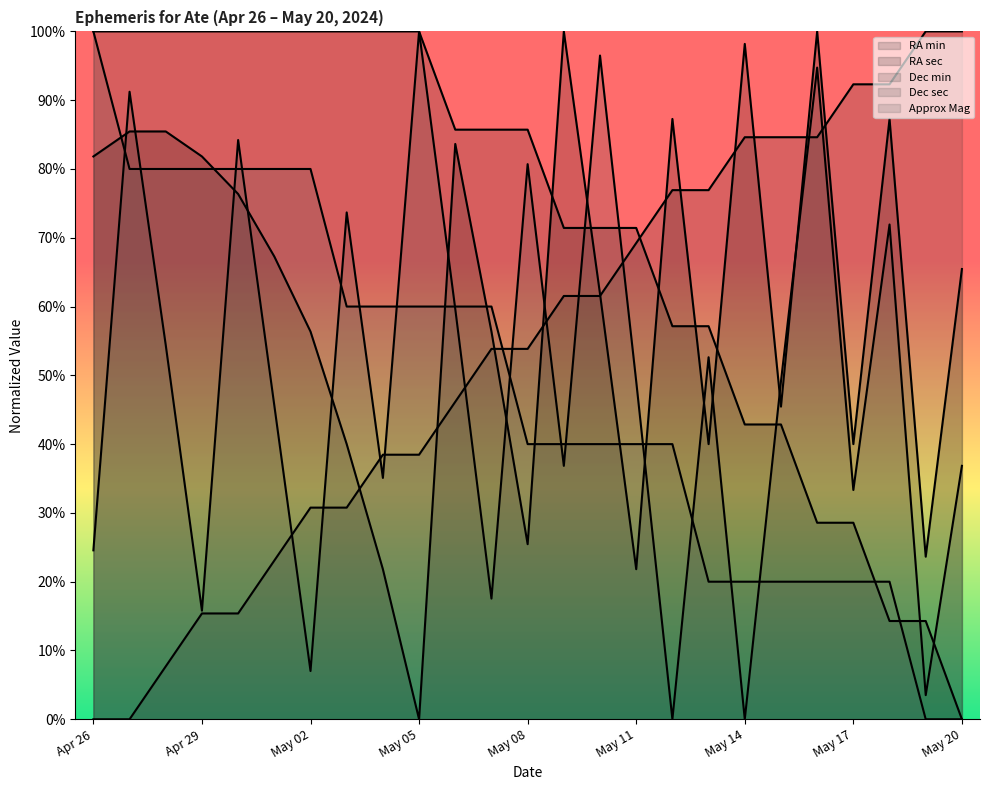

Rank the series by their maximum value, from highest to lowest.

RA min, RA sec, Dec min, Dec sec, Approx Mag